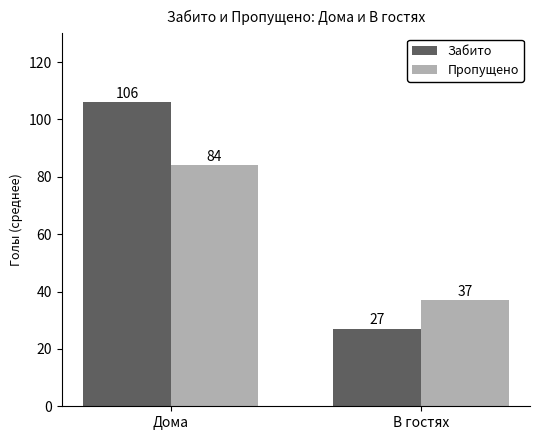

Reading left to right, transcribe all the data shown in this chart.

Забито: Дома=106	В гостях=27
Пропущено: Дома=84	В гостях=37